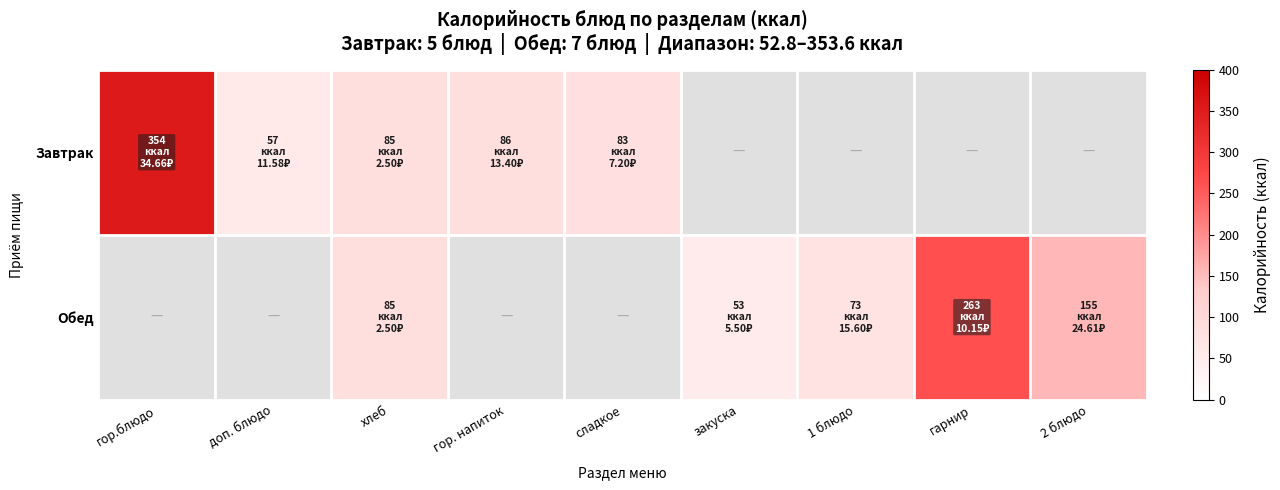

At how many categories does at least one series exceed 216?

2